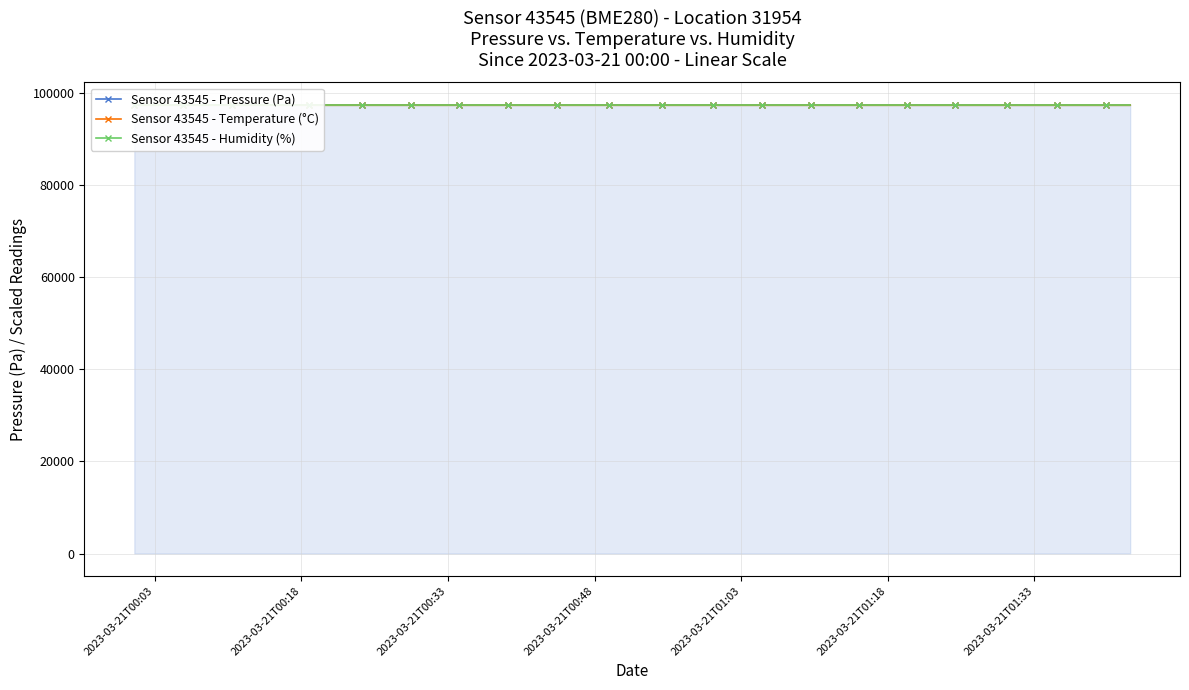

What is the label of the 39th point from the right?

2023-03-21T00:18